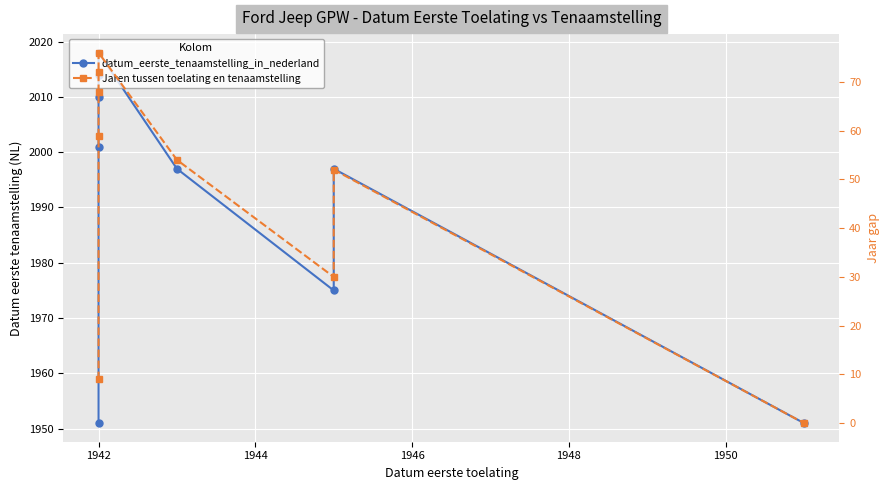

True or false: Jaren tussen toelating en tenaamstelling and datum_eerste_tenaamstelling_in_nederland cross at least once.

False